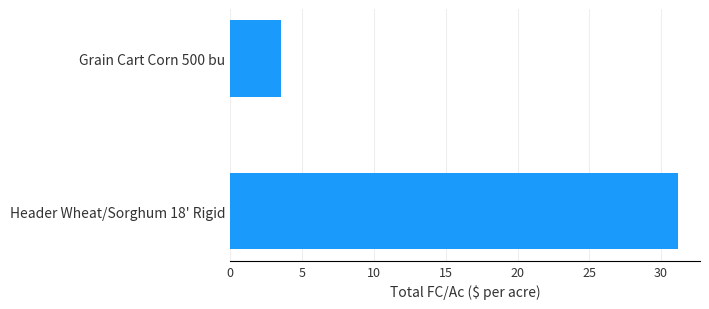

List the labels in order of value, smallest first.

Grain Cart Corn 500 bu, Header Wheat/Sorghum 18' Rigid